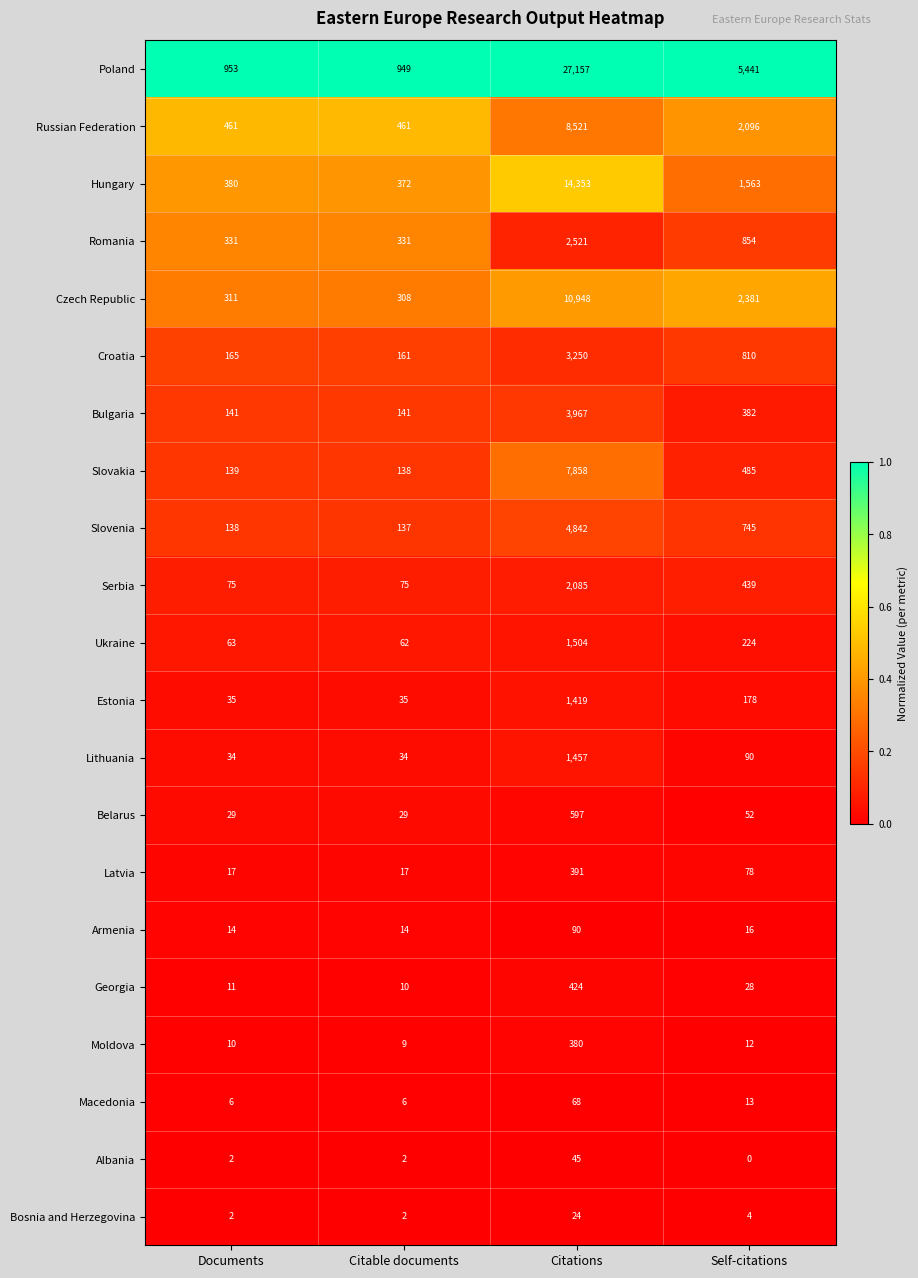

The Croatia series shows 1409 at Citations. True or false?

False